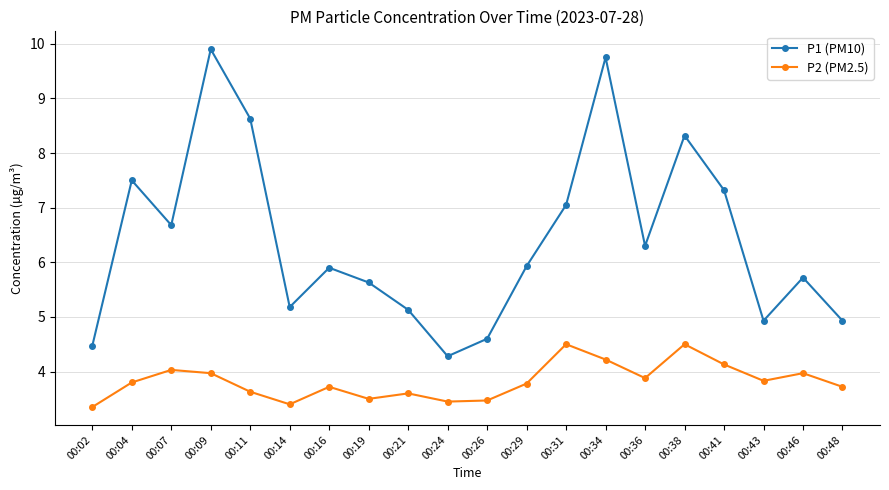

How many lines are shown in the chart?

2